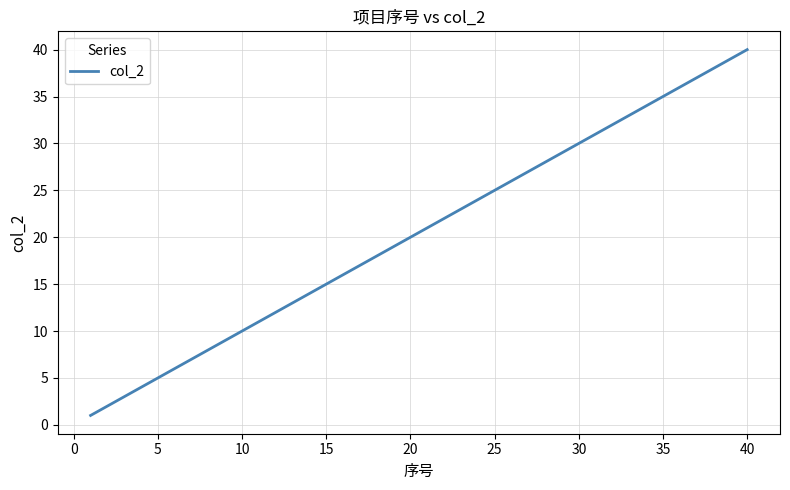

What is the maximum value shown in the chart?

40